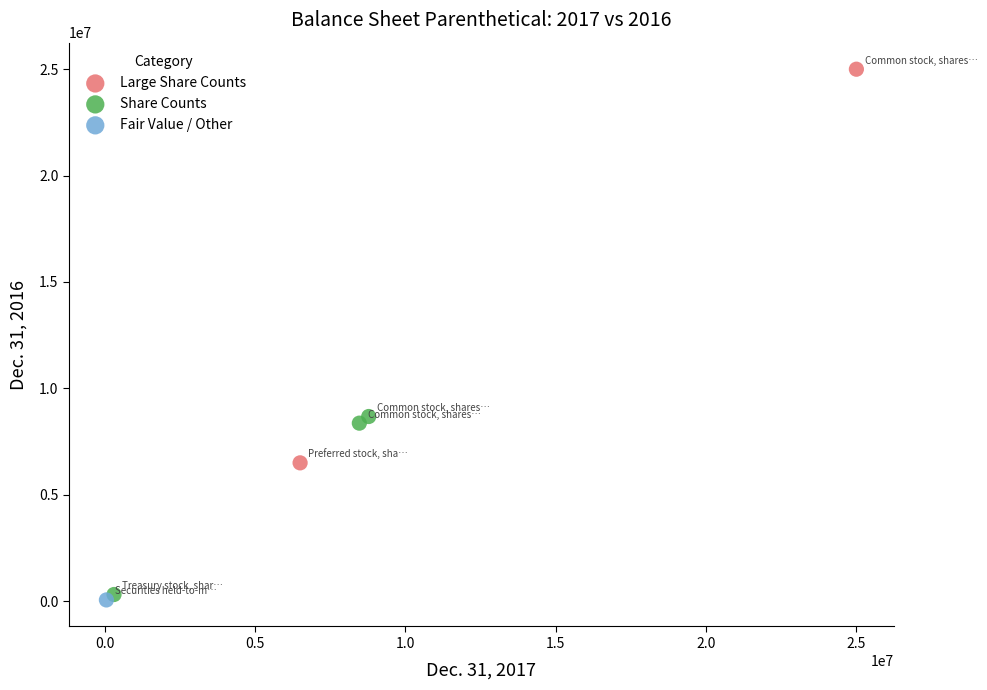

Which series contains the highest Y value?

Large Share Counts